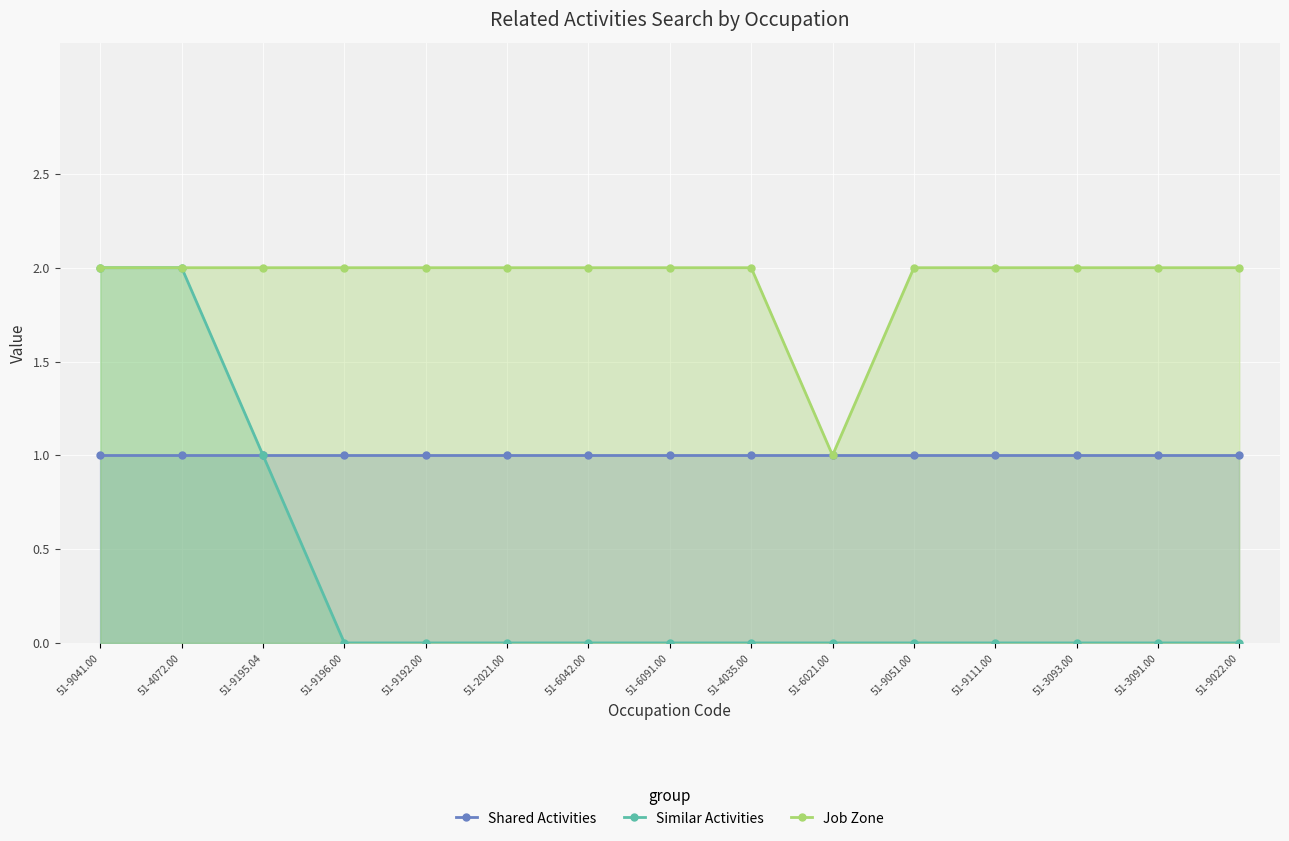

The value of Job Zone at 51-4072.00 is 3. True or false?

False